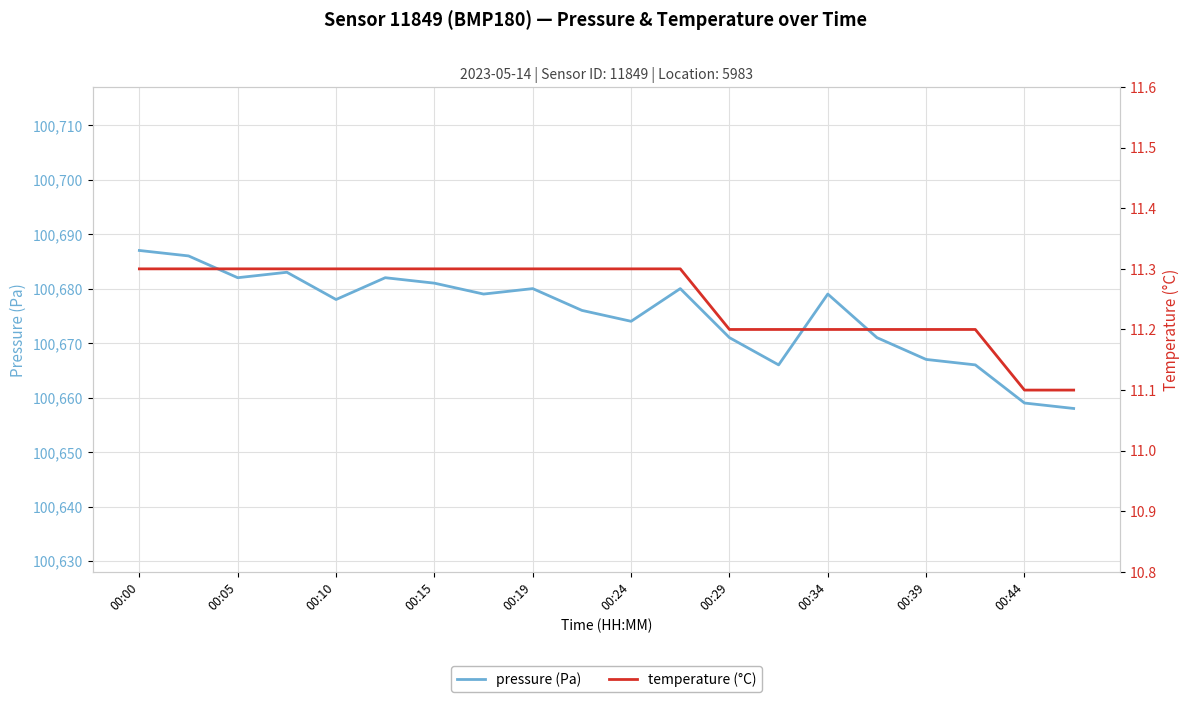

The value of pressure (Pa) at 00:29 is 100671. True or false?

True